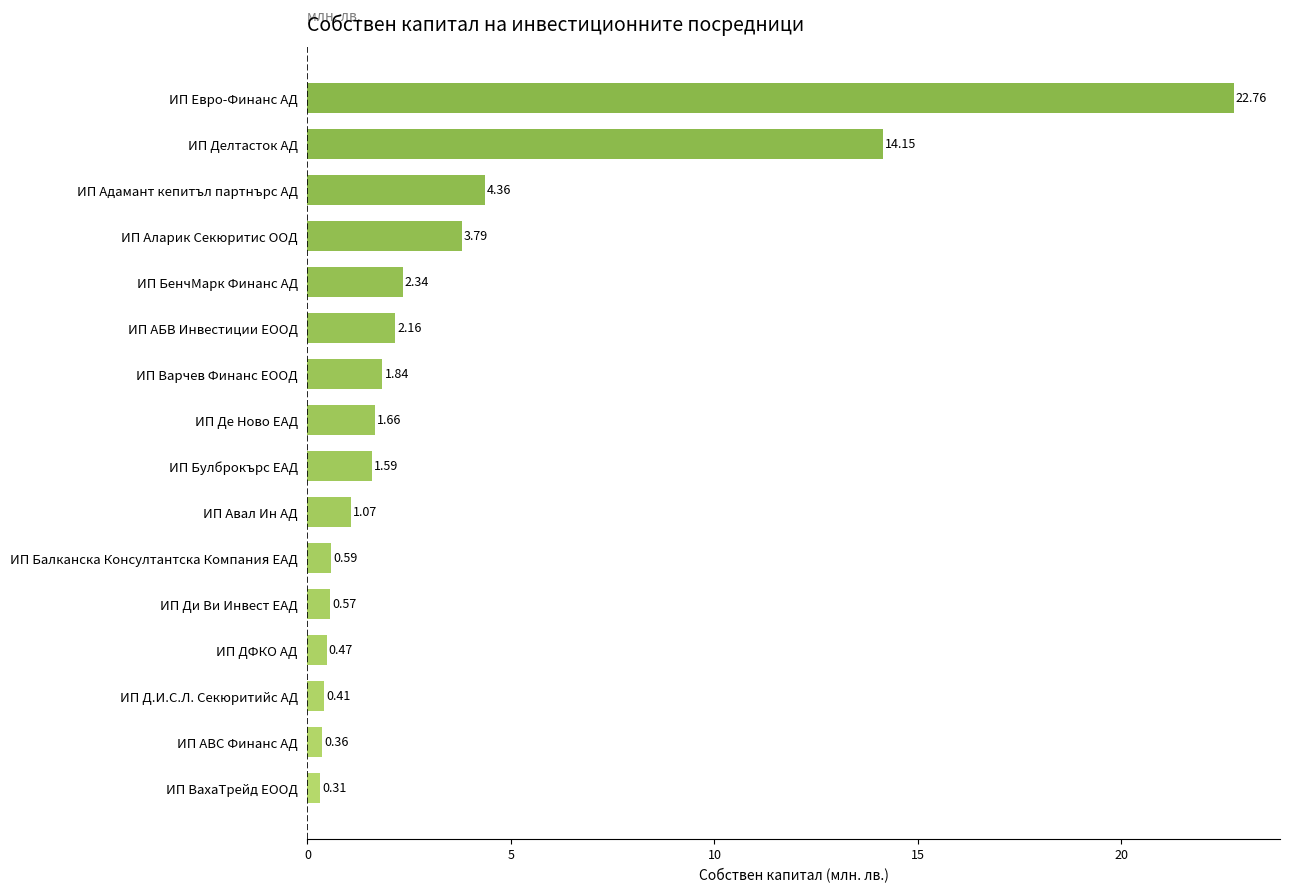

What is the sum of the values at ИП Авал Ин АД and ИП Булброкърс ЕАД?

2.7